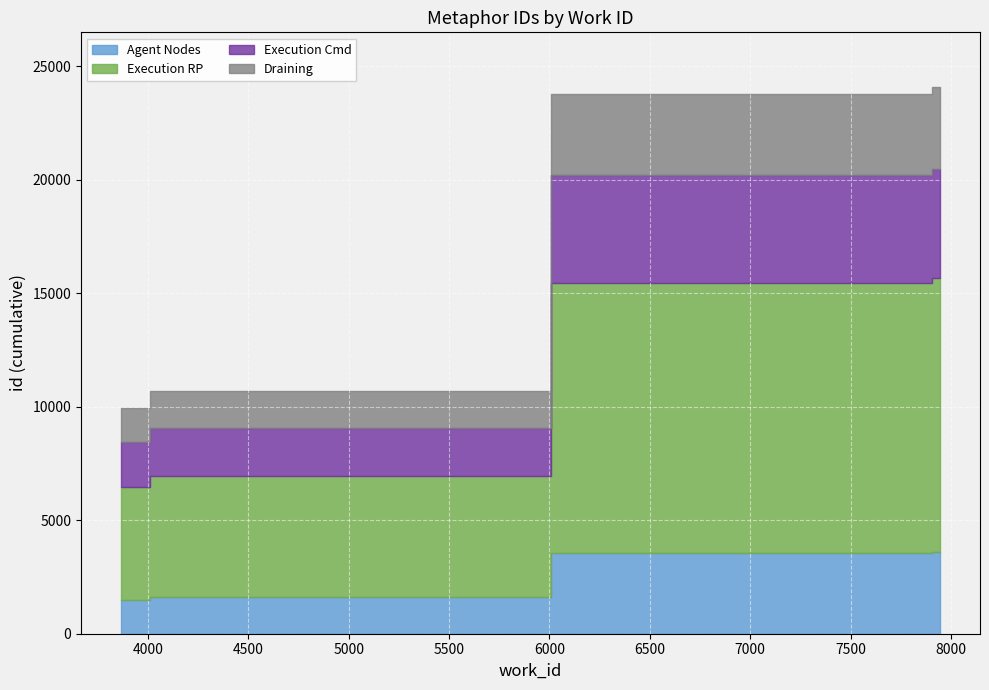

True or false: the data has more than 1 interior local peaks.

False